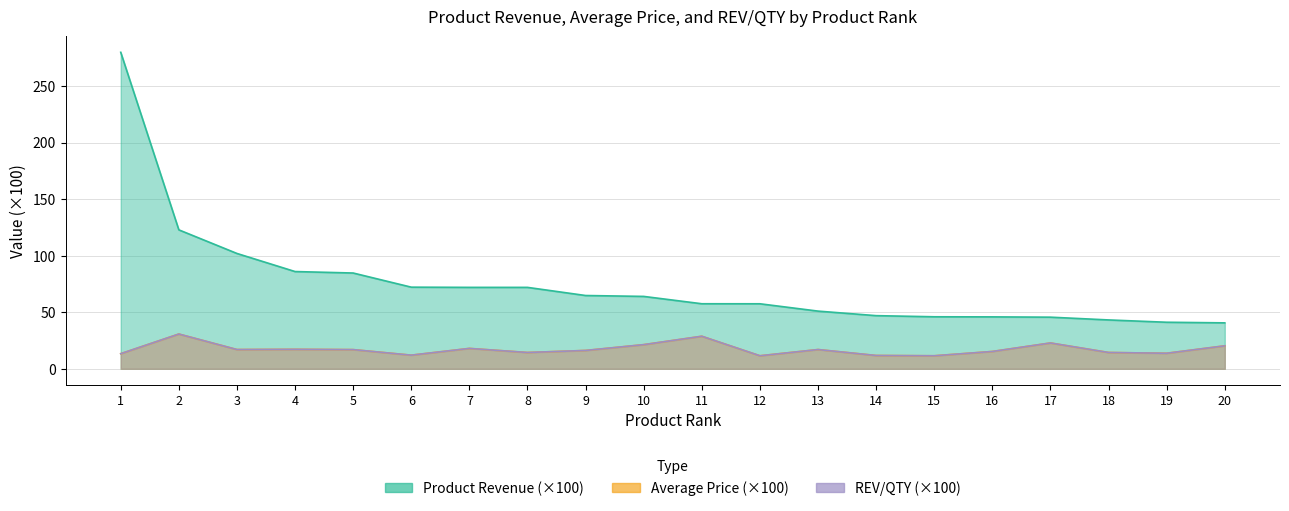

In REV/QTY, how many points are higher than both neighbors (excluding endpoints)?

6